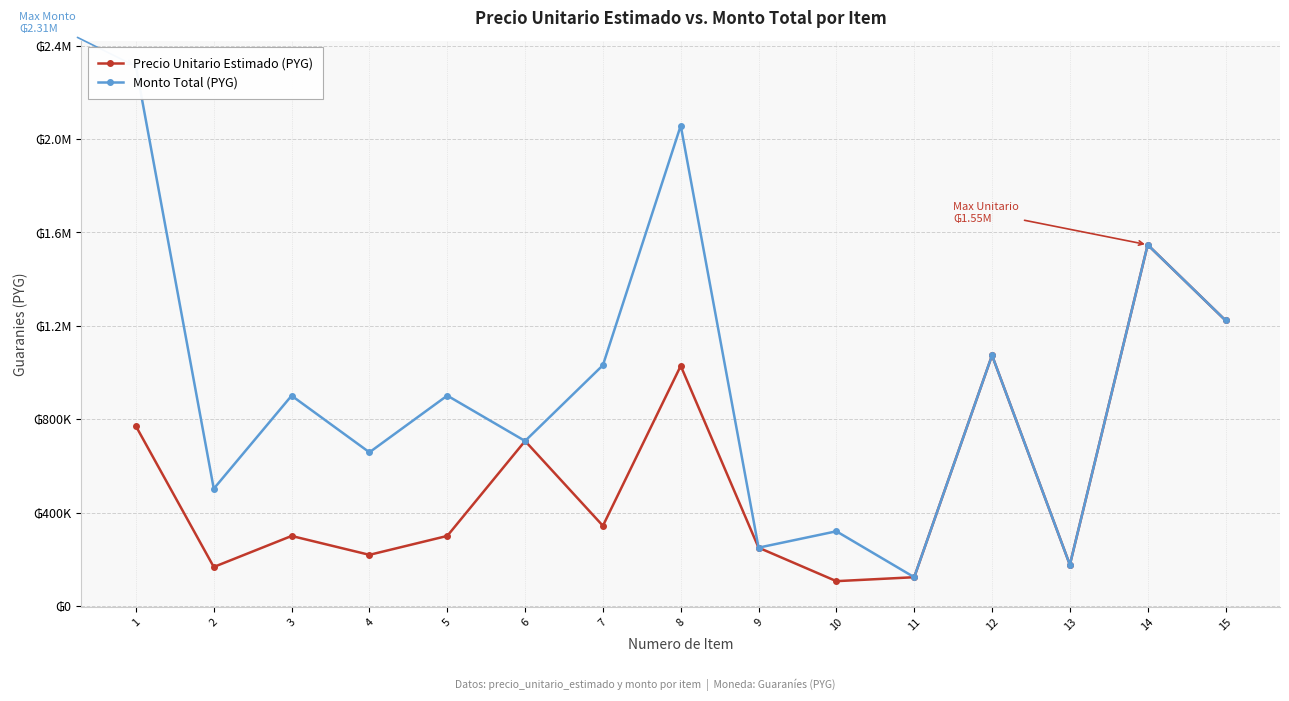

How many lines are shown in the chart?

2